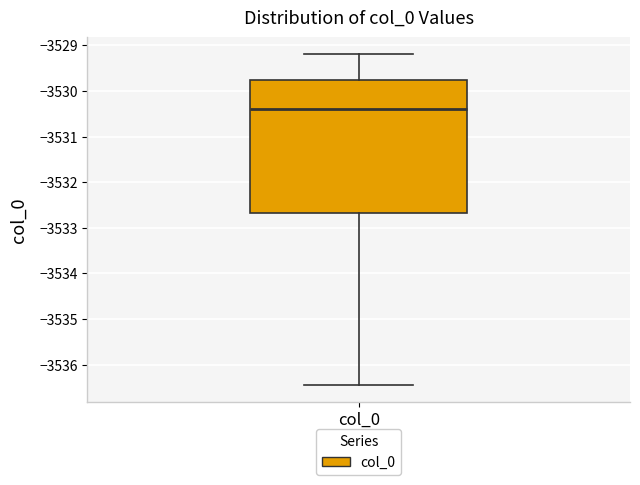

Where is the lower edge of the box for col_0 on the y-axis? The values are not printed on the chart, so give them approximately, as read against the axis.

-3532.7